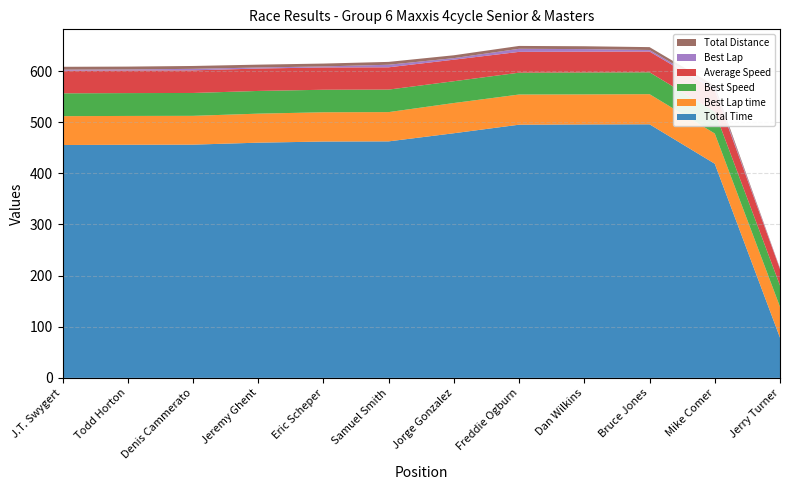

Reading left to right, extract all data points from this chart.

Total Time: 455.5	455.9	456.2	460.0	462.3	462.6	478.5	495.2	495.7	495.9	418.8	78.7
Best Lap time: 56.4	56.4	56.3	56.8	57.2	57.2	59.1	59.0	58.8	58.9	59.1	60.3
Best Speed: 44.7	44.7	44.7	44.4	44.0	44.0	42.6	42.7	42.9	42.8	42.6	41.8
Average Speed: 44.3	44.2	44.2	43.8	43.6	43.6	42.1	40.7	40.7	40.7	42.1	32.0
Best Lap: 2.0	2.0	3.0	2.0	2.0	5.0	3.0	6.0	5.0	3.0	4.0	1.0
Total Distance: 5.6	5.6	5.6	5.6	5.6	5.6	5.6	5.6	5.6	5.6	4.9	0.7